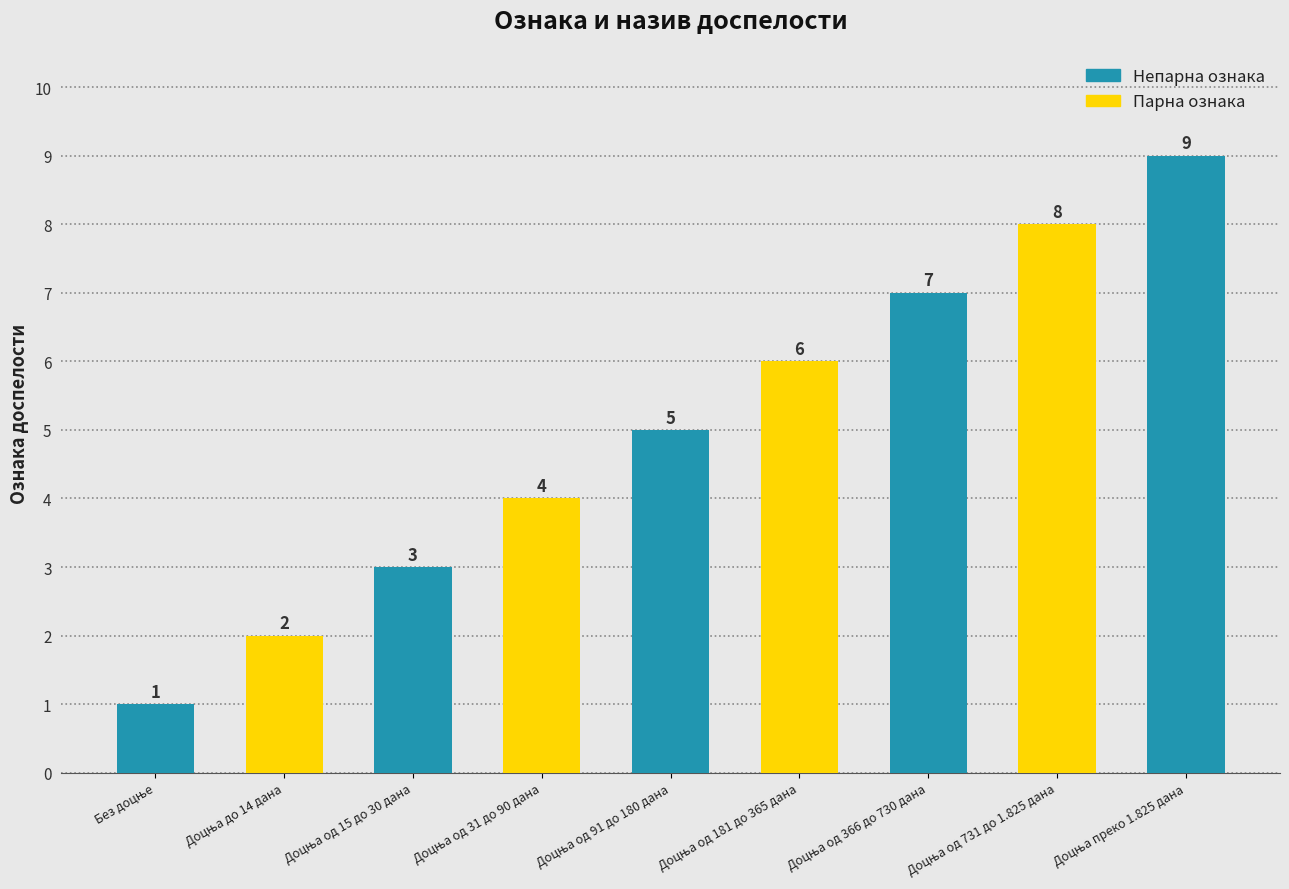

Are the bars grouped side by side (vs. stacked)?

No